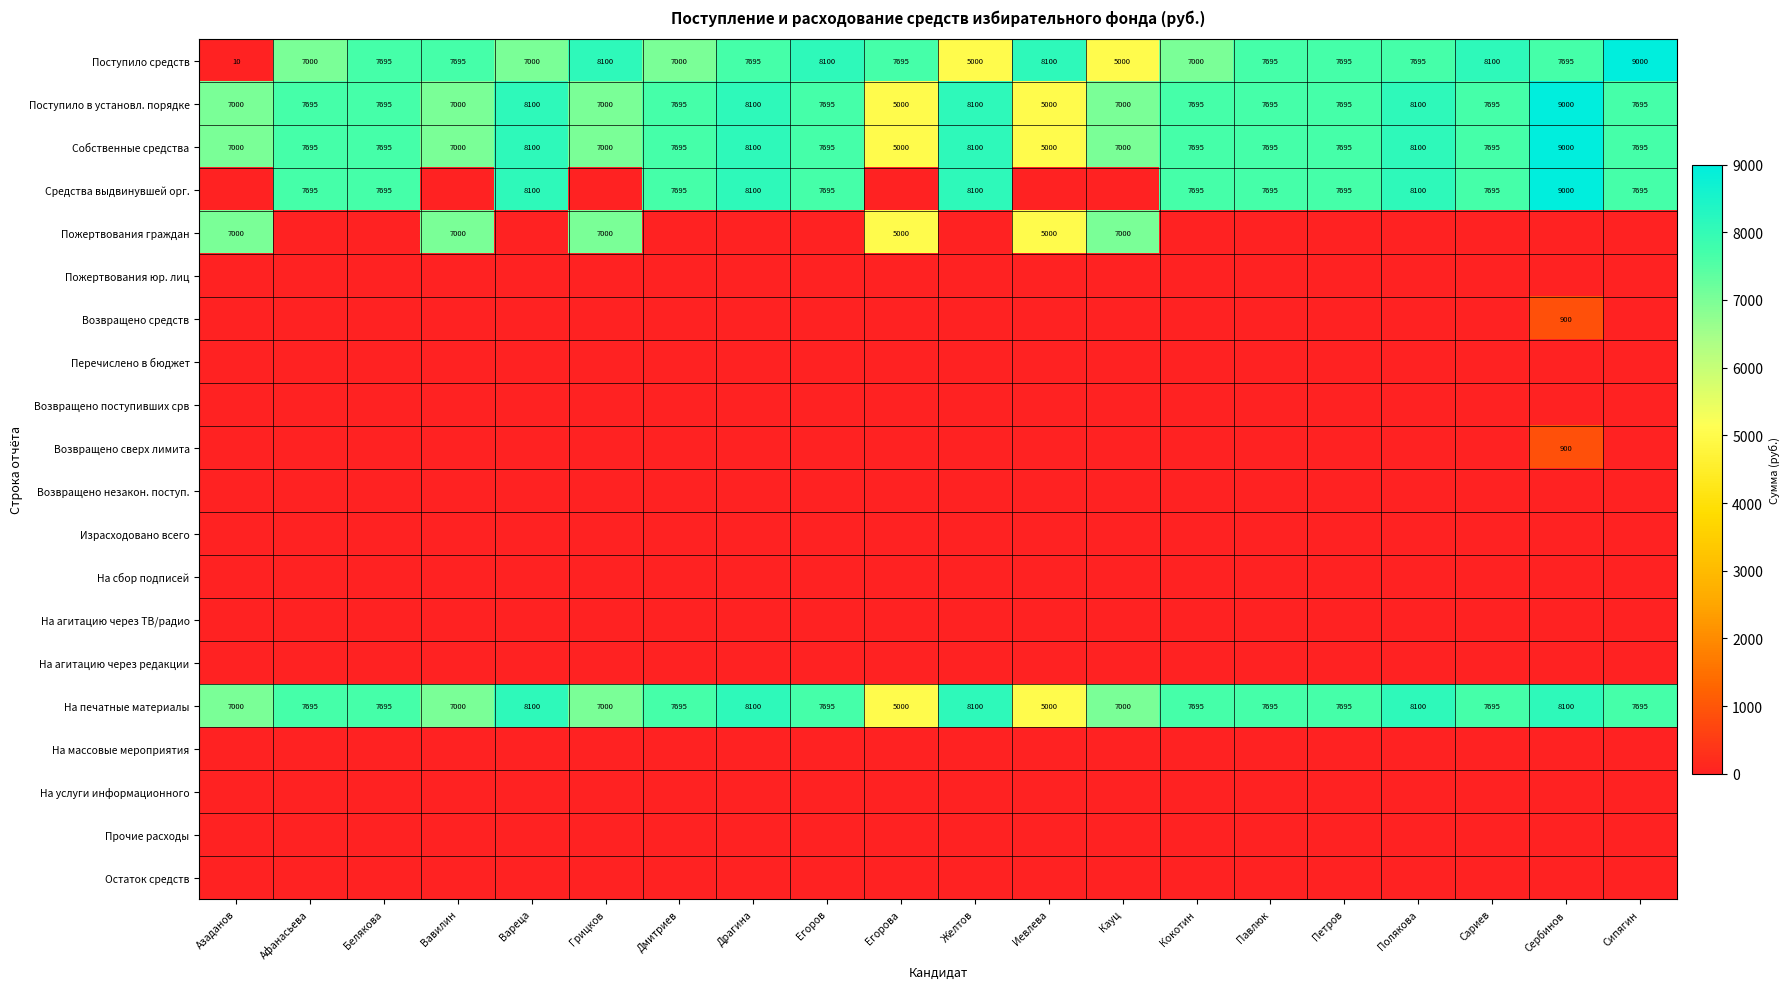

True or false: Собственные средства has a value of 2718 at Полякова.

False